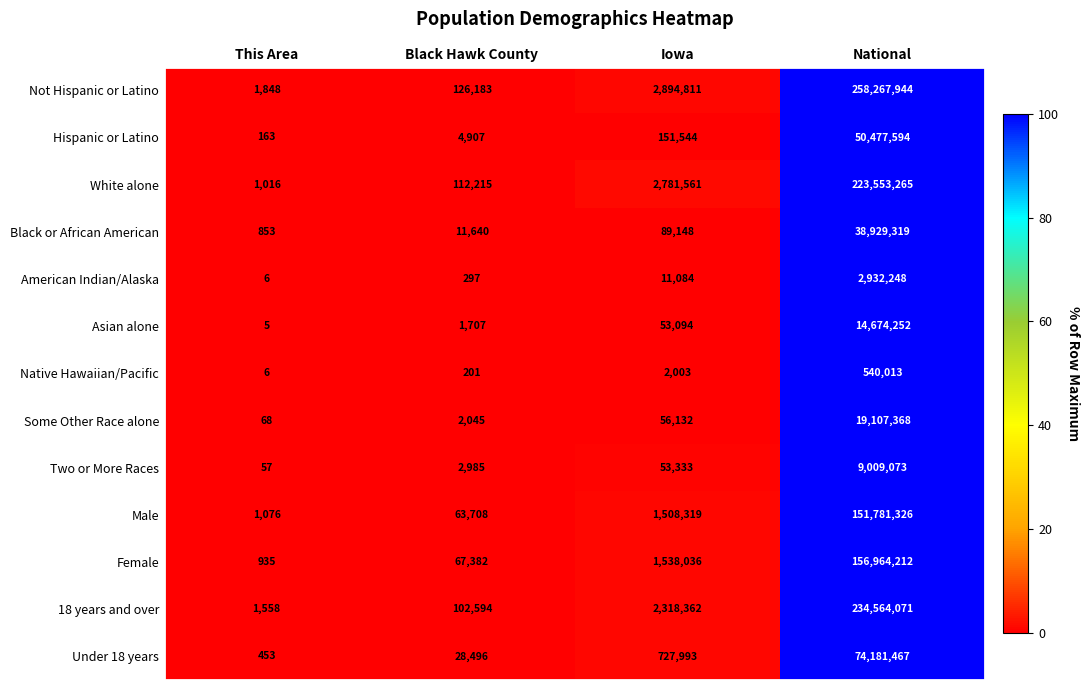

What is the approximate value of Native Hawaiian/Pacific at This Area?

6